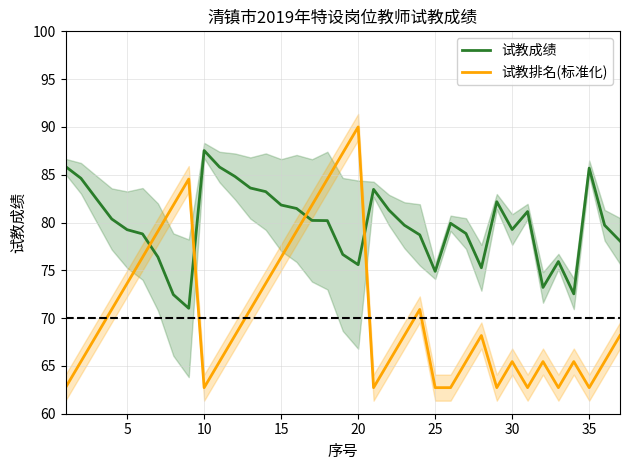

What is the sum of all 试教成绩 values?

2952.1